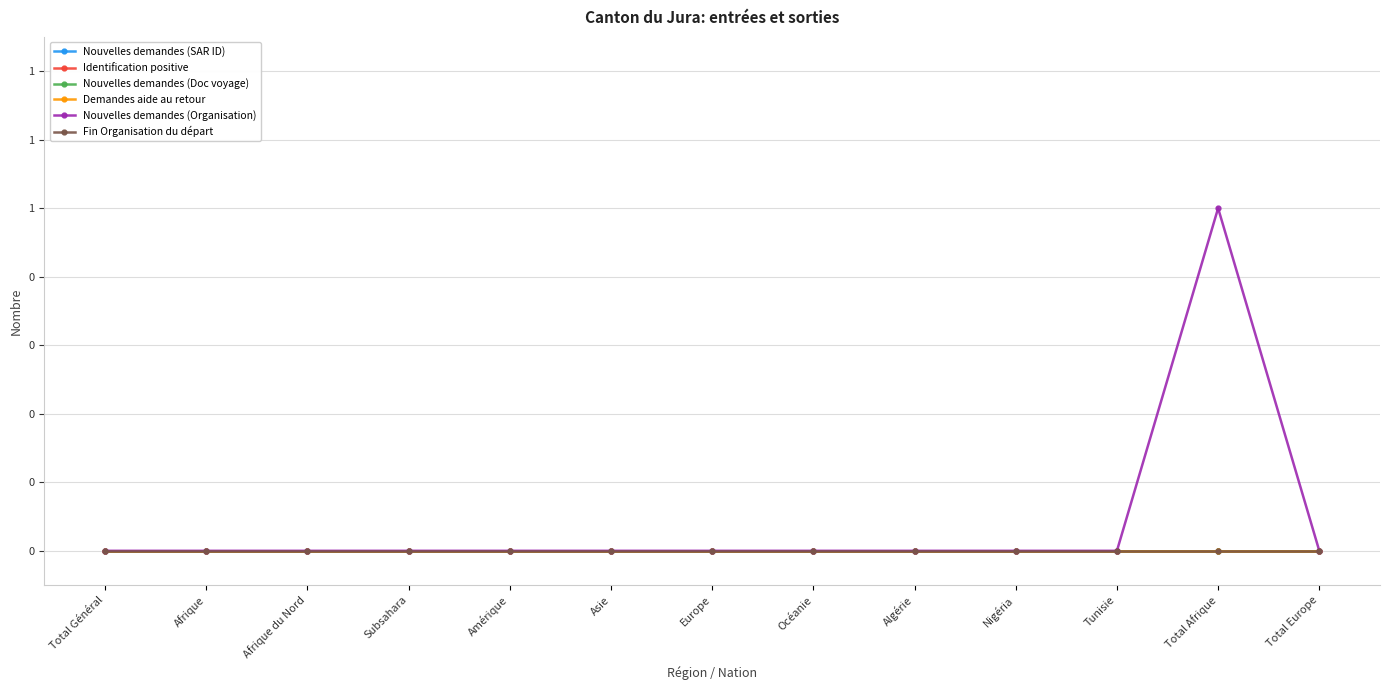

Reading left to right, extract all data points from this chart.

Nouvelles demandes (SAR ID): 0	0	0	0	0	0	0	0	0	0	0	0	0
Identification positive: 0	0	0	0	0	0	0	0	0	0	0	0	0
Nouvelles demandes (Doc voyage): 0	0	0	0	0	0	0	0	0	0	0	0	0
Demandes aide au retour: 0	0	0	0	0	0	0	0	0	0	0	0	0
Nouvelles demandes (Organisation): 0	0	0	0	0	0	0	0	0	0	0	1	0
Fin Organisation du départ: 0	0	0	0	0	0	0	0	0	0	0	0	0